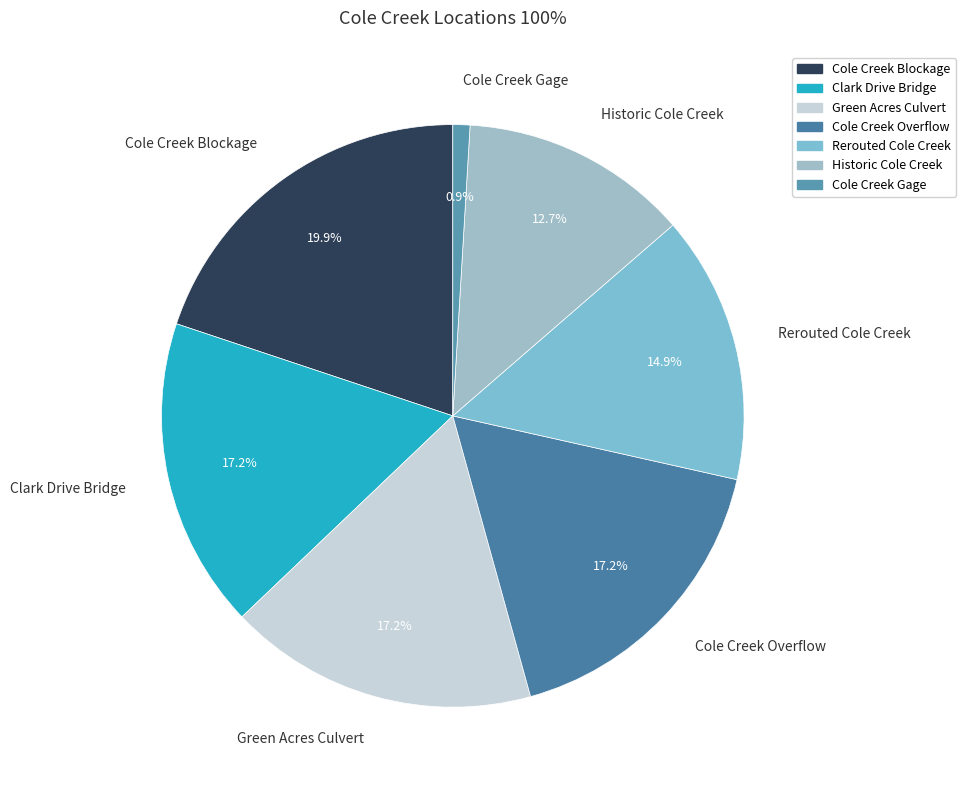

Combined, do Cole Creek Gage and Historic Cole Creek account for over 50%?

No